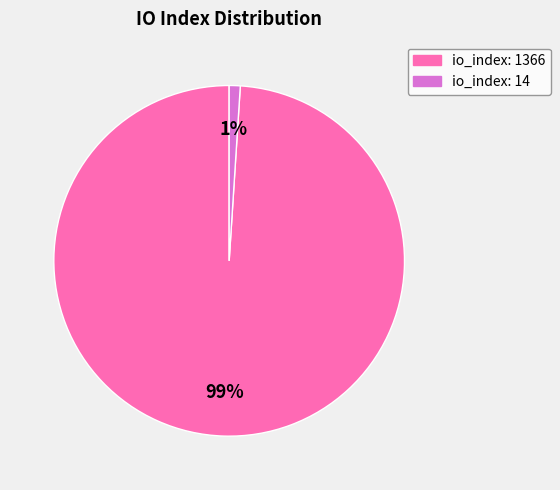

Between io_index: 14 and io_index: 1366, which is larger?

io_index: 1366